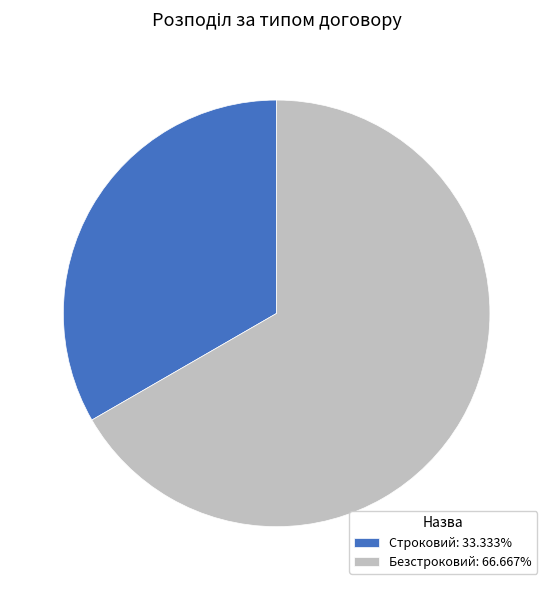

Which category has the biggest portion of the pie?

Безстроковий